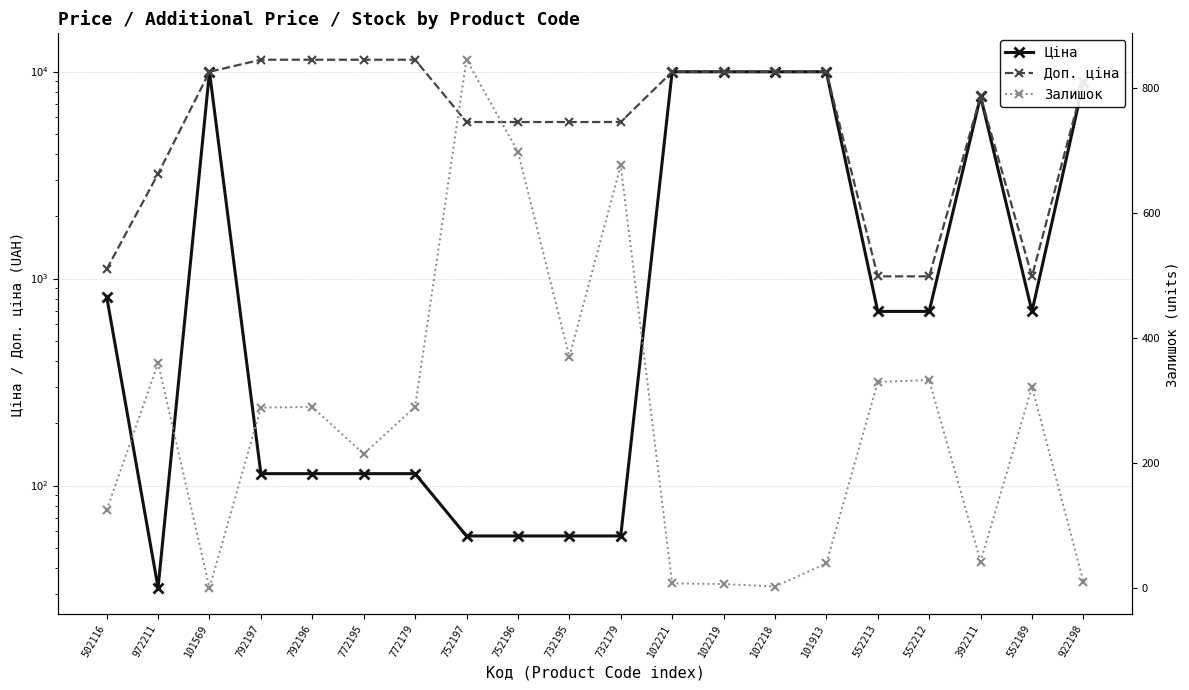

Reading left to right, what are all the values shown in this chart?

Ціна: 502116=818.5	972211=32.0	101569=9975.0	792197=114.1	792196=114.1	772195=114.1	772179=114.1	752197=57.0	752196=57.0	732195=57.0	732179=57.0	102221=9975.0	102219=9975.0	102218=9975.0	101913=9975.0	552213=693.7	552212=693.7	392211=7596.5	552189=693.7	922198=8856.7
Доп. ціна: 502116=1109.2	972211=3205.0	101569=9975.0	792197=11410.0	792196=11410.0	772195=11410.0	772179=11410.0	752197=5705.0	752196=5705.0	732195=5705.0	732179=5705.0	102221=9975.0	102219=9975.0	102218=9975.0	101913=9975.0	552213=1024.6	552212=1024.6	392211=7596.5	552189=1024.6	922198=8856.7
Залишок: 502116=125.0	972211=360.0	101569=1.0	792197=289.0	792196=290.0	772195=215.0	772179=290.0	752197=845.0	752196=698.0	732195=370.0	732179=676.0	102221=8.0	102219=7.0	102218=3.0	101913=40.0	552213=330.0	552212=333.0	392211=43.0	552189=322.0	922198=11.0